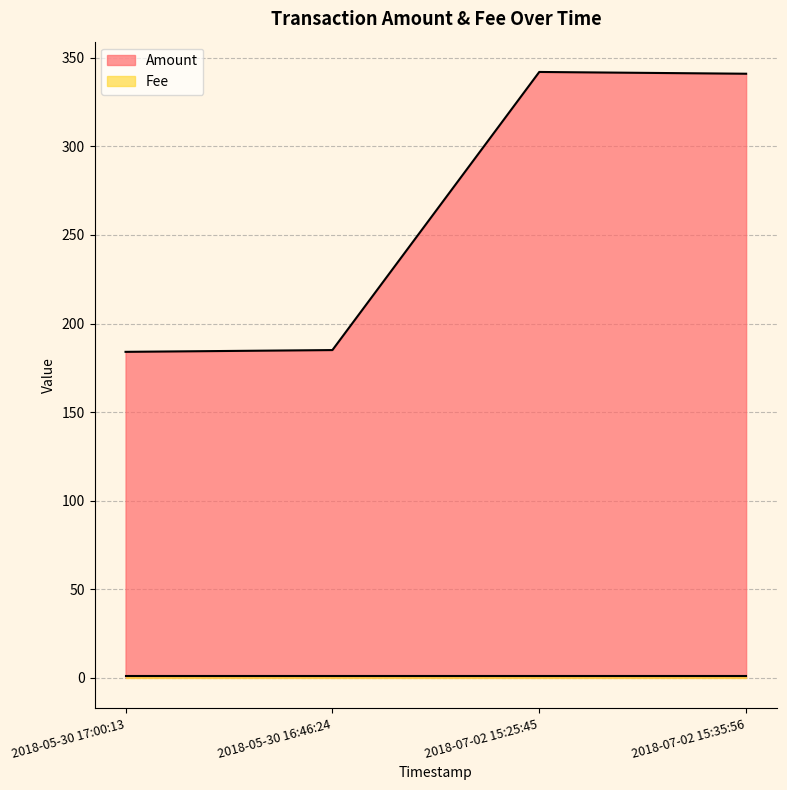

Reading left to right, transcribe all the data shown in this chart.

184	185	342	341